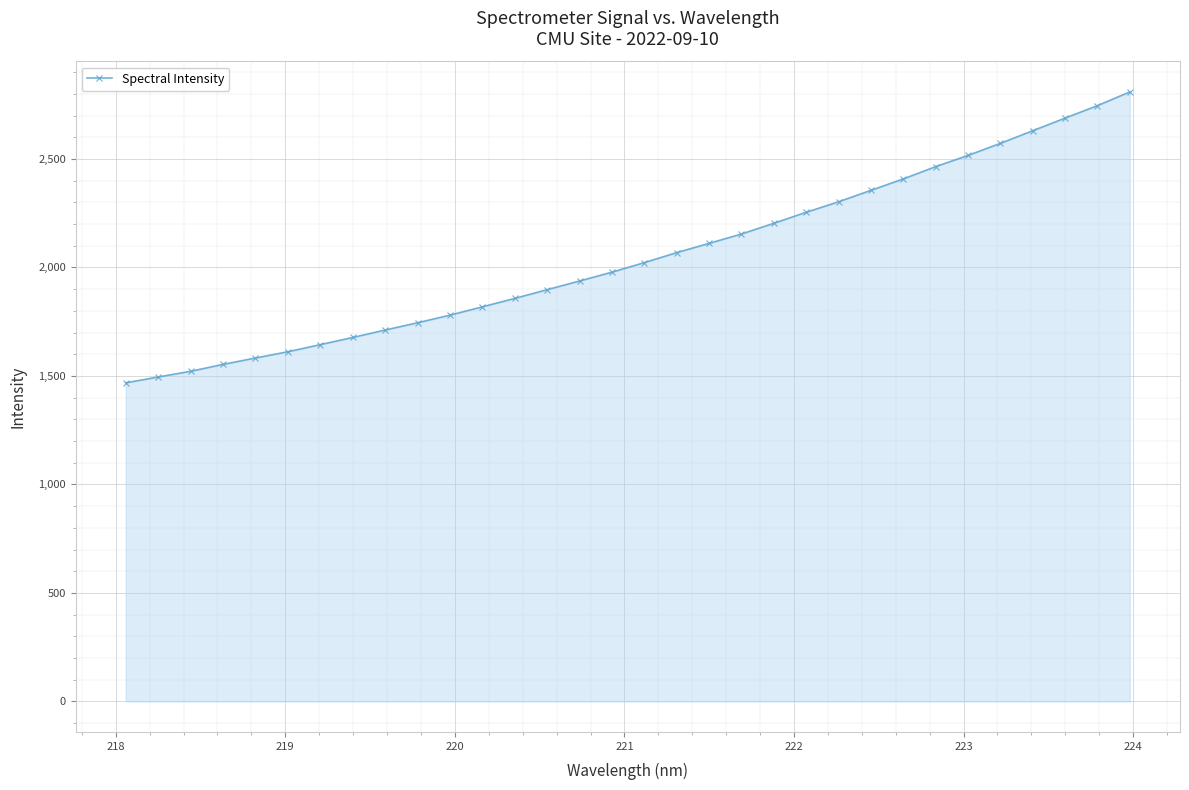

What is the minimum value shown in the chart?

1468.3